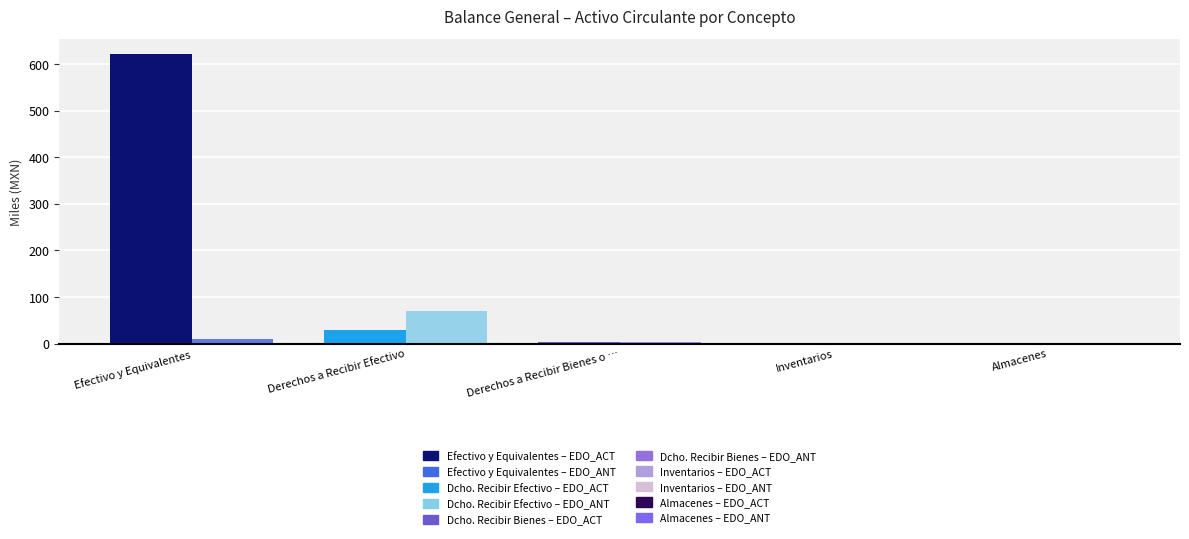

At which category is the sum across all series the highest?

Efectivo y Equivalentes